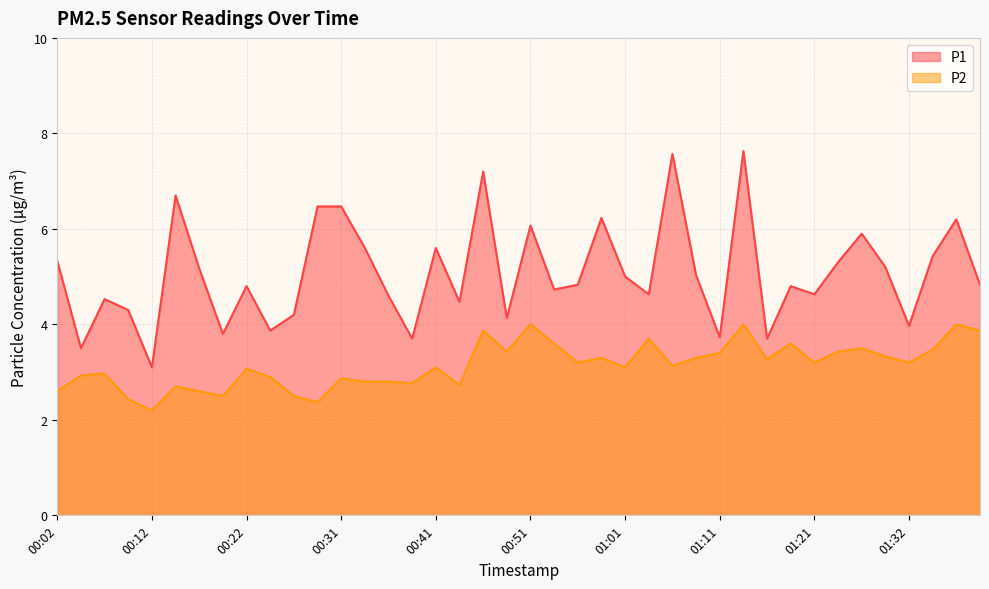

Which category has the lowest value across all series?

00:12